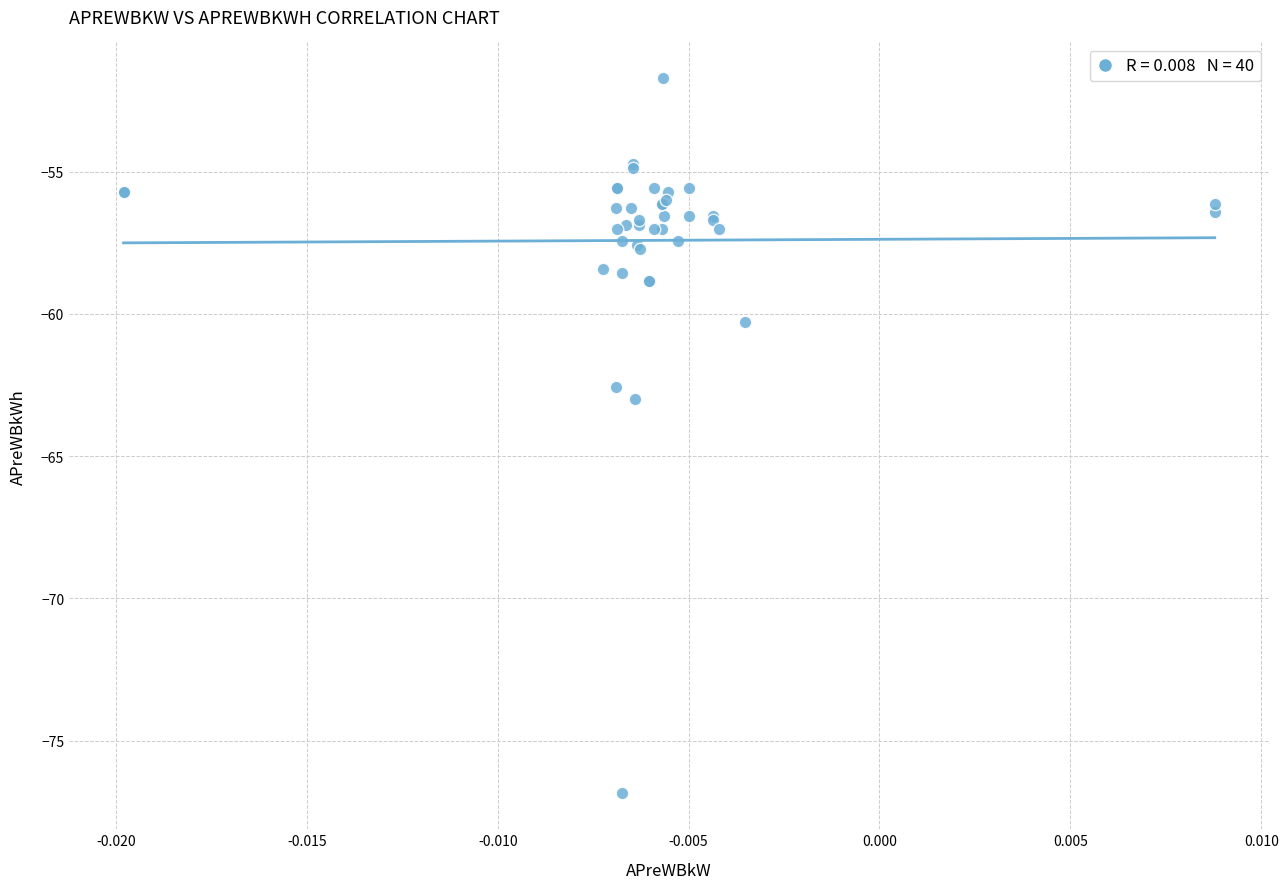

What Y value in the scatter plot is closest to -64?

-63.0